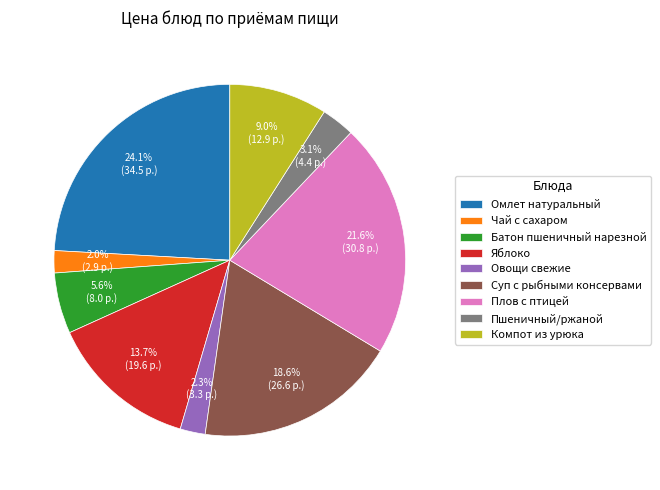

Is there any slice that represents more than half of the pie?

No